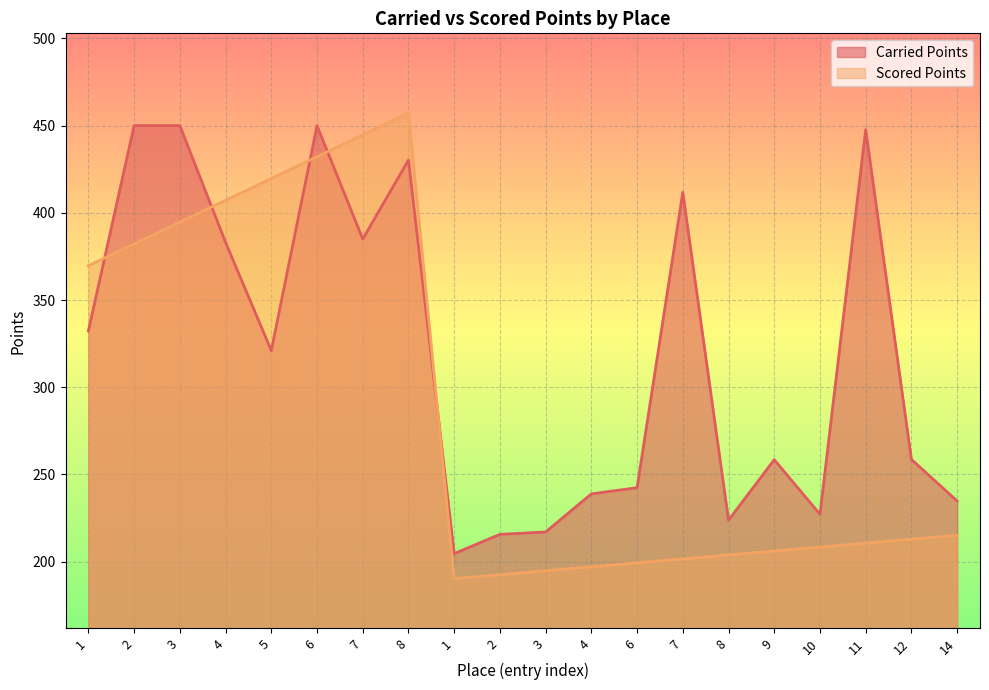

Rank the categories by Scored Points value from lowest to highest.

1, 2, 3, 4, 6, 7, 8, 9, 10, 11, 12, 14, 1, 2, 3, 4, 5, 6, 7, 8